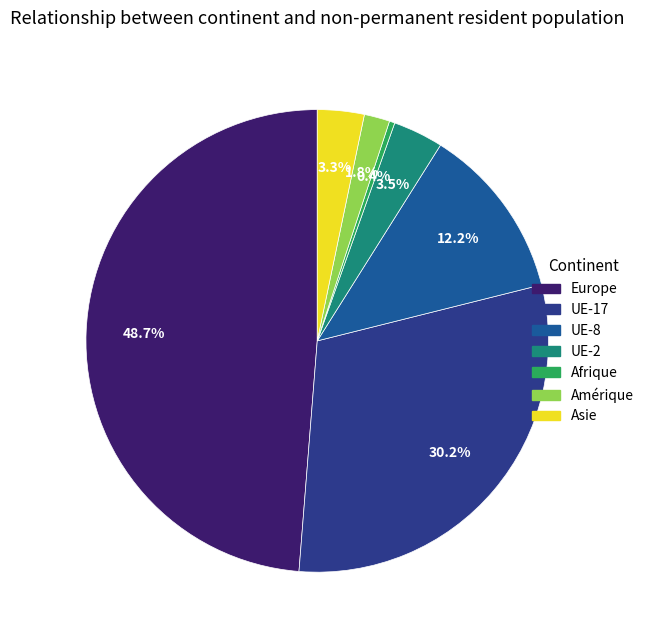

Which has a higher value, Amérique or UE-2?

UE-2